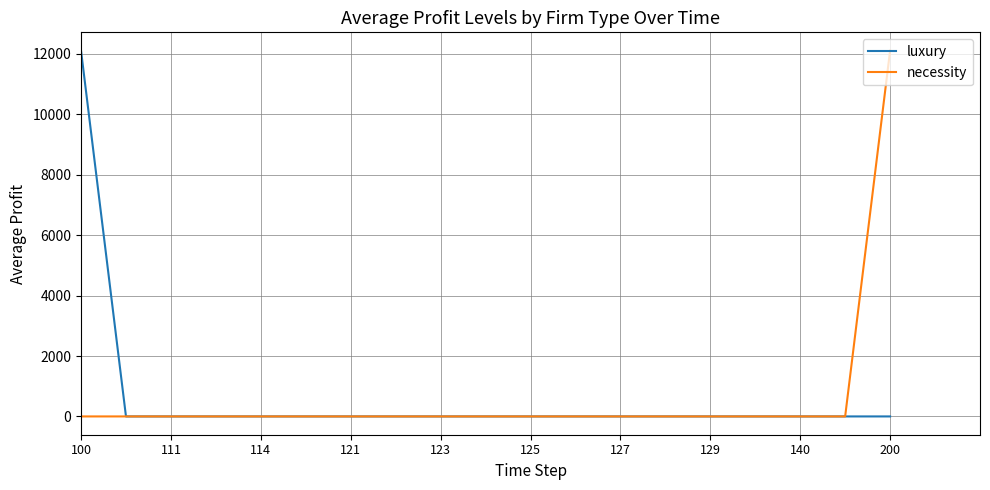

Does the chart have visible grid lines?

Yes